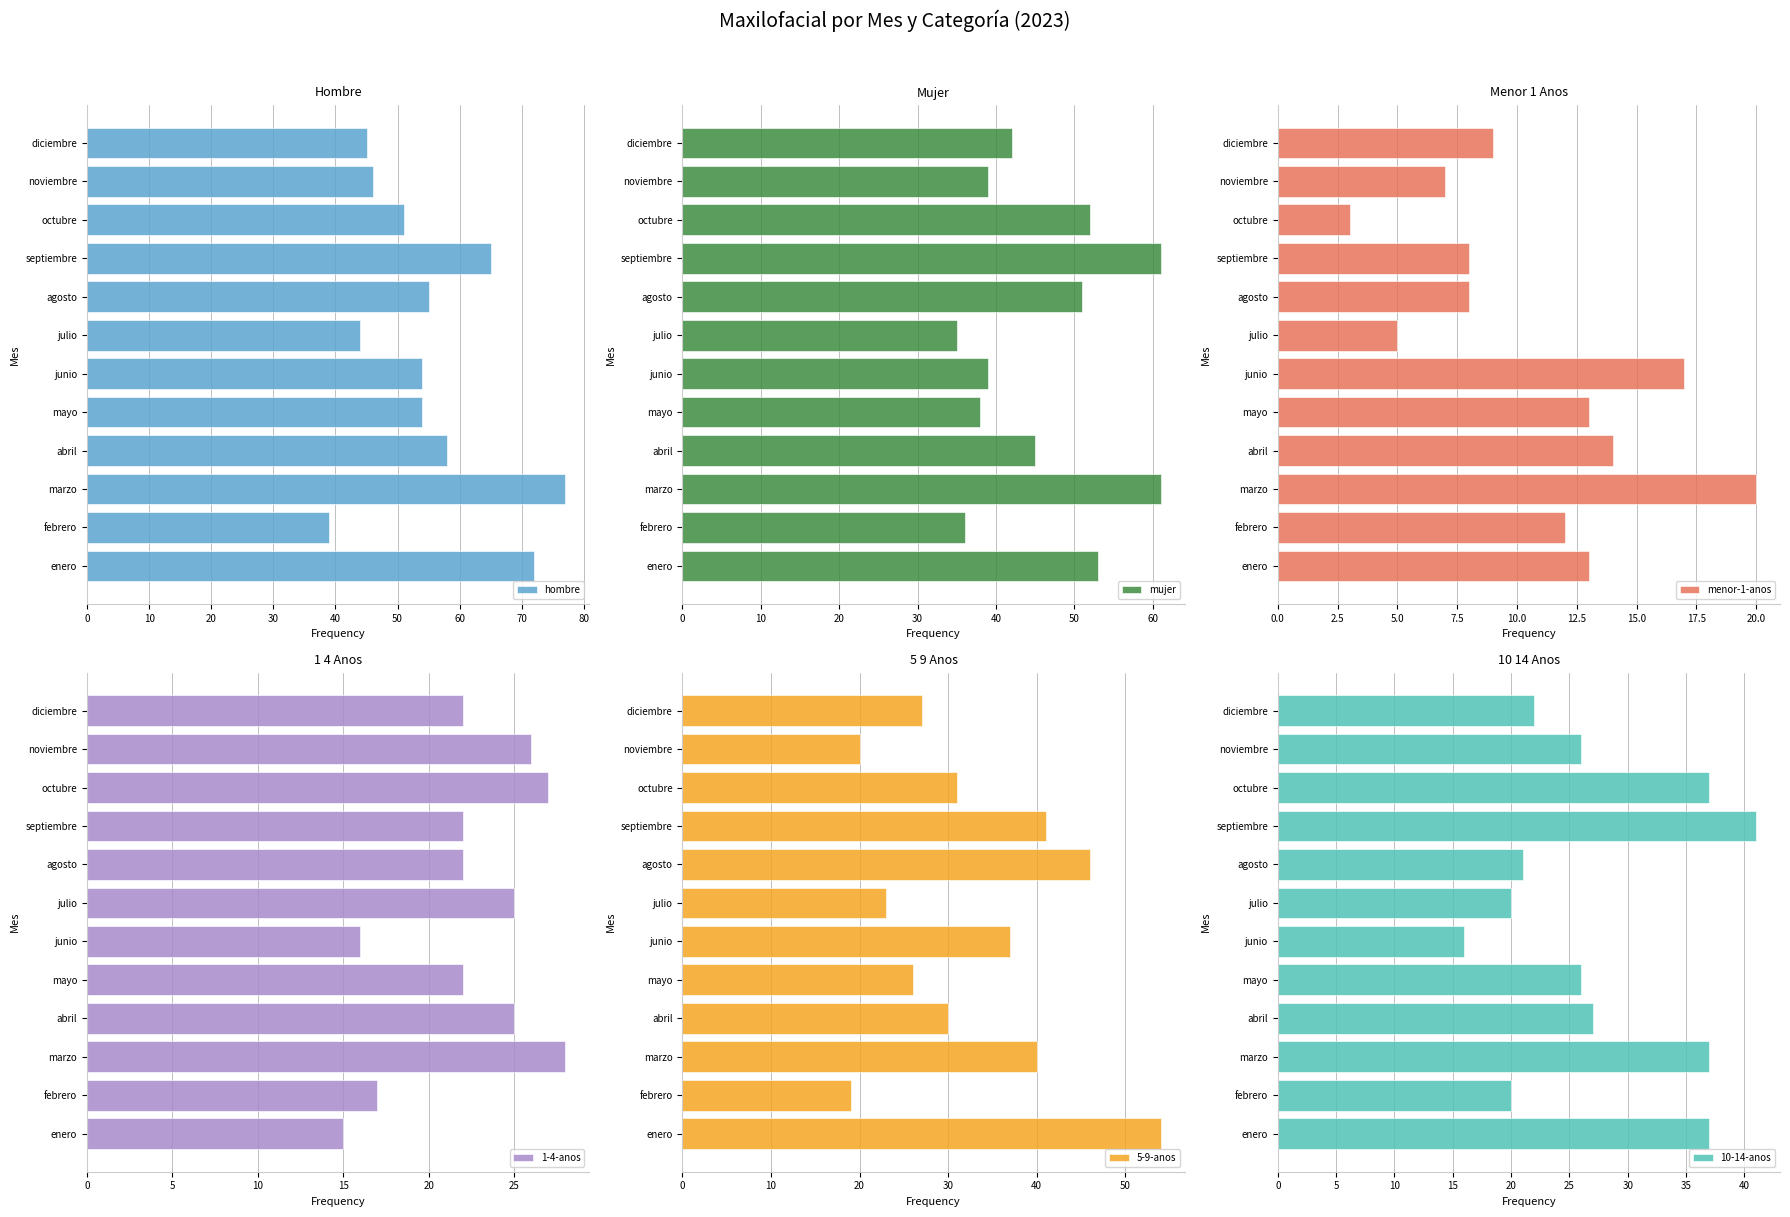

What is the sum of all hombre values?

660